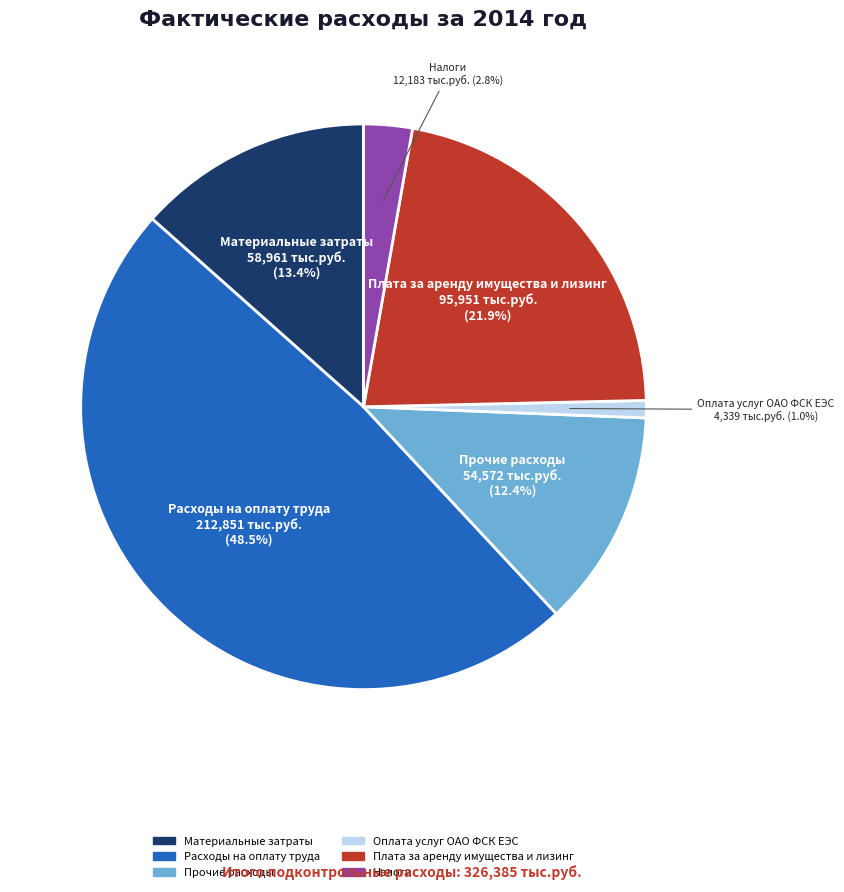

Does any single category account for the majority?

No